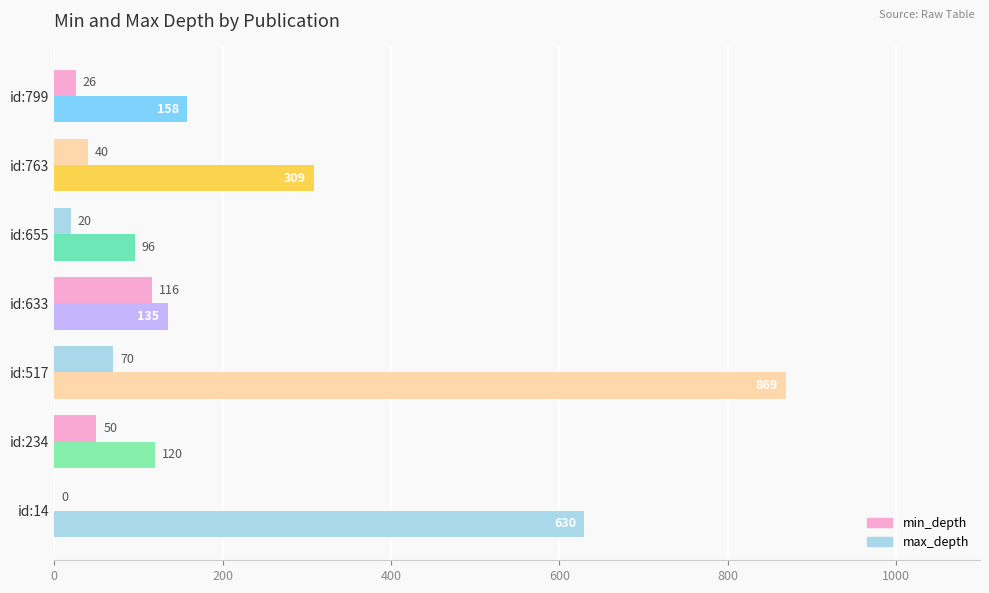

How many positive values does the min_depth series have?

6